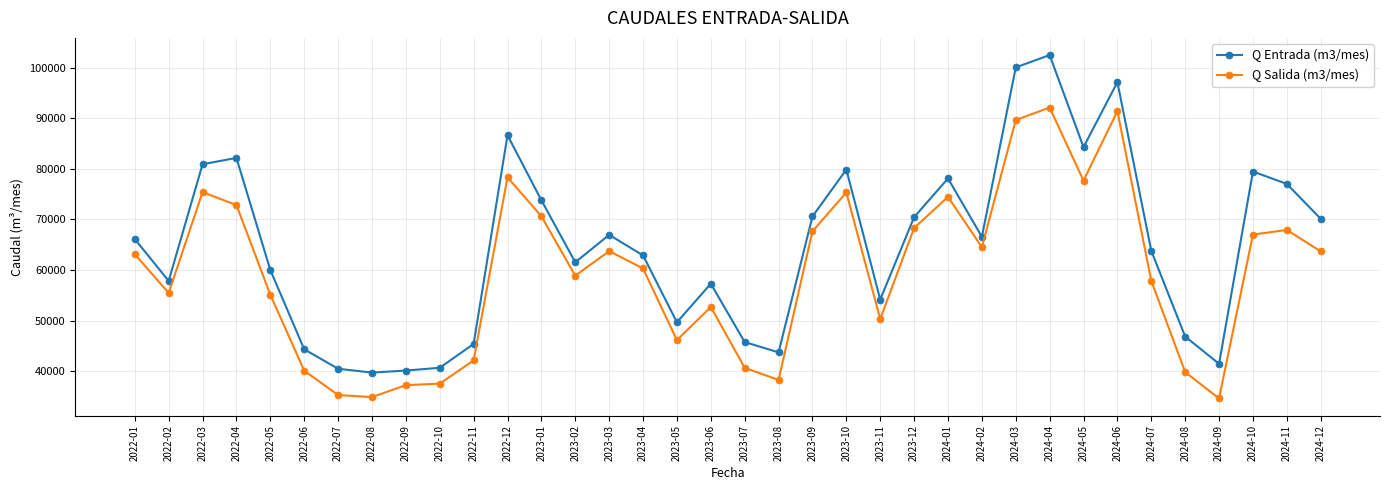

What is the difference between the highest and lowest values at 2024-12?

6440.0